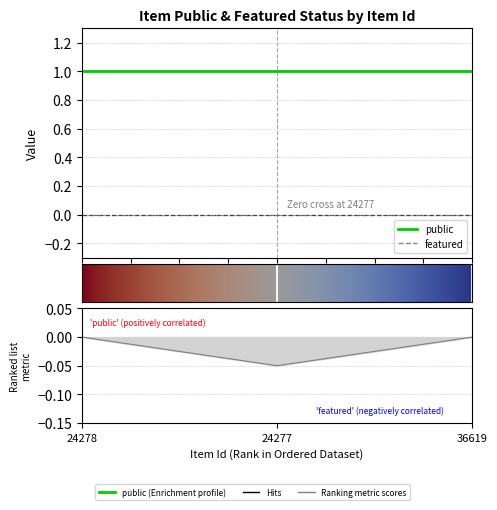

What is the sum of the public values at 36619 and 24277?

2